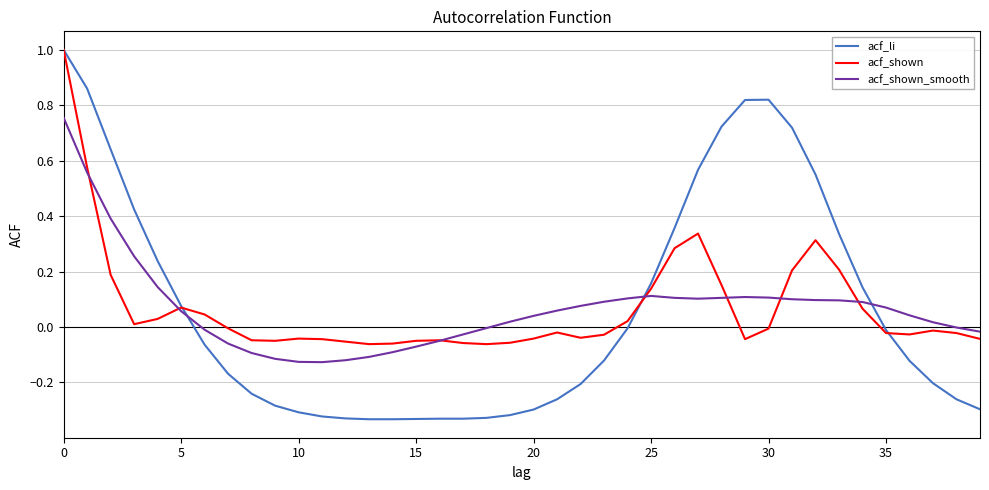

List the series in order of their overall mean, lowest first.

acf_li, acf_shown_smooth, acf_shown